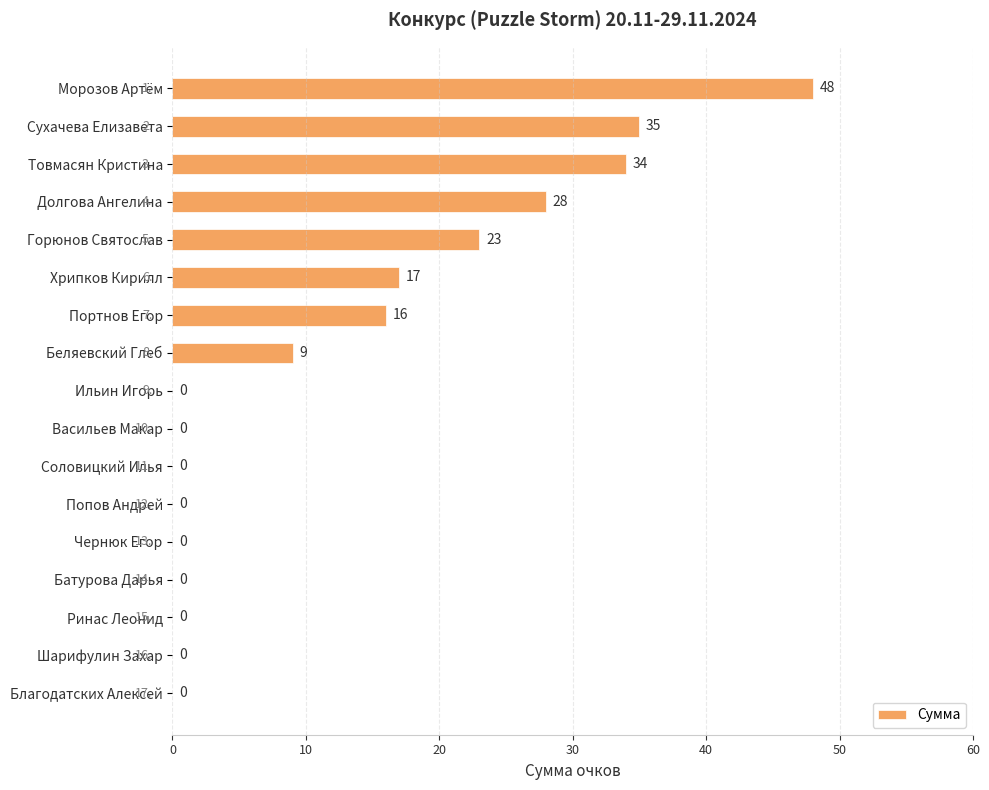

What is the greatest value displayed?

48